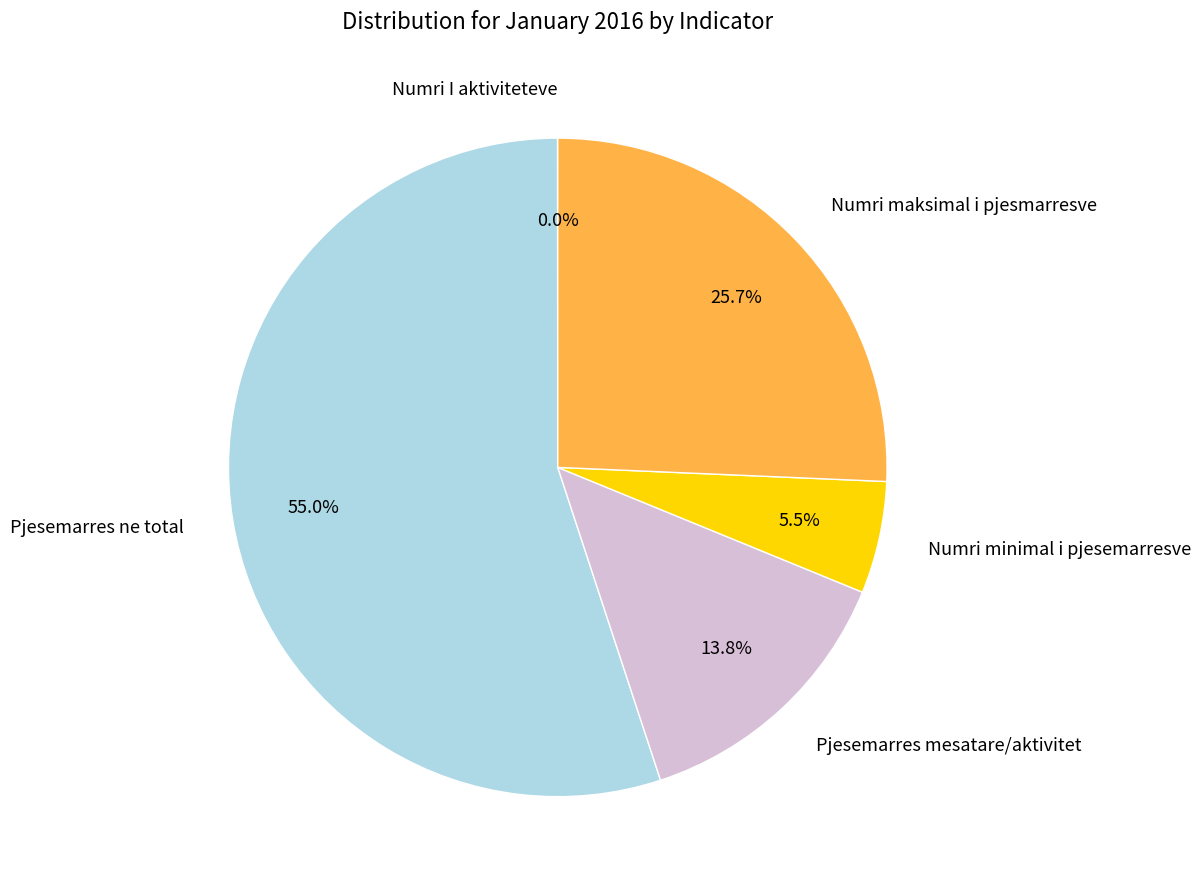

Which slice is the largest?

Pjesemarres ne total